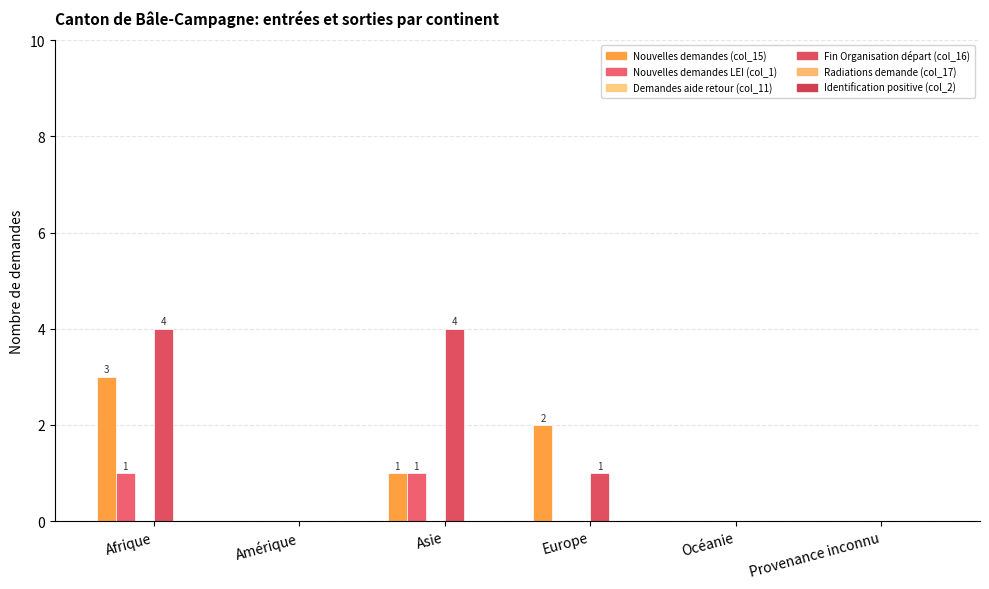

How many data points does each series have?

6